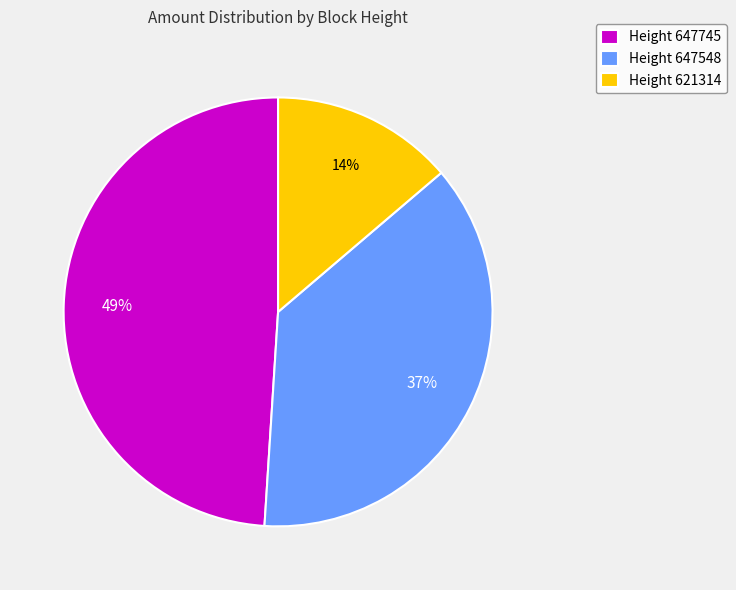

To the nearest percent, what is the difference between the largest and smallest slice percentages?

35%